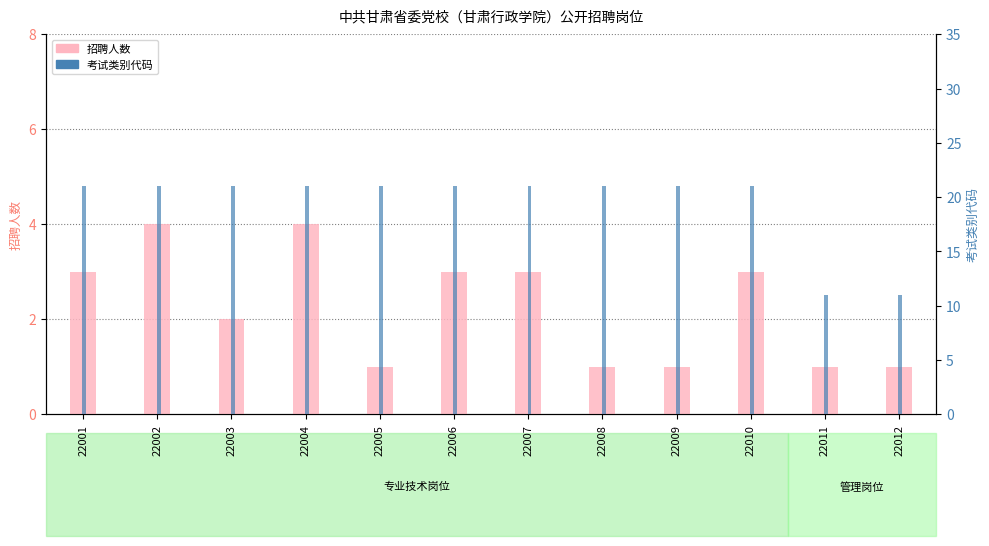

Is it true that 考试类别代码 equals 14 at 22010?

False